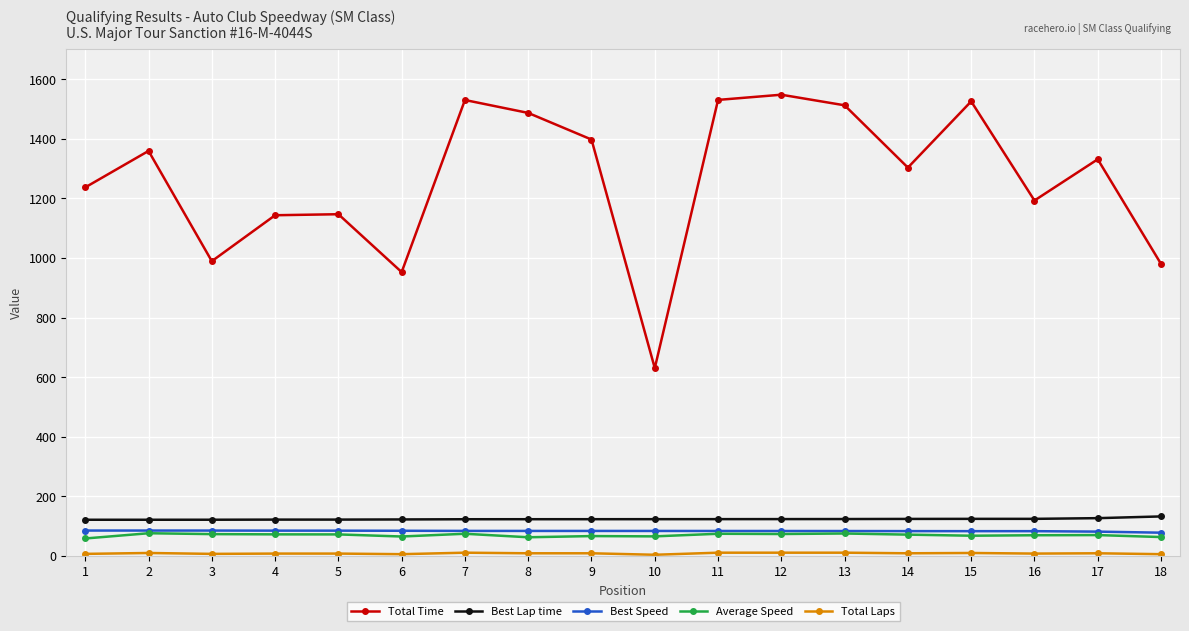

Which series has the largest range (max minus min)?

Total Time